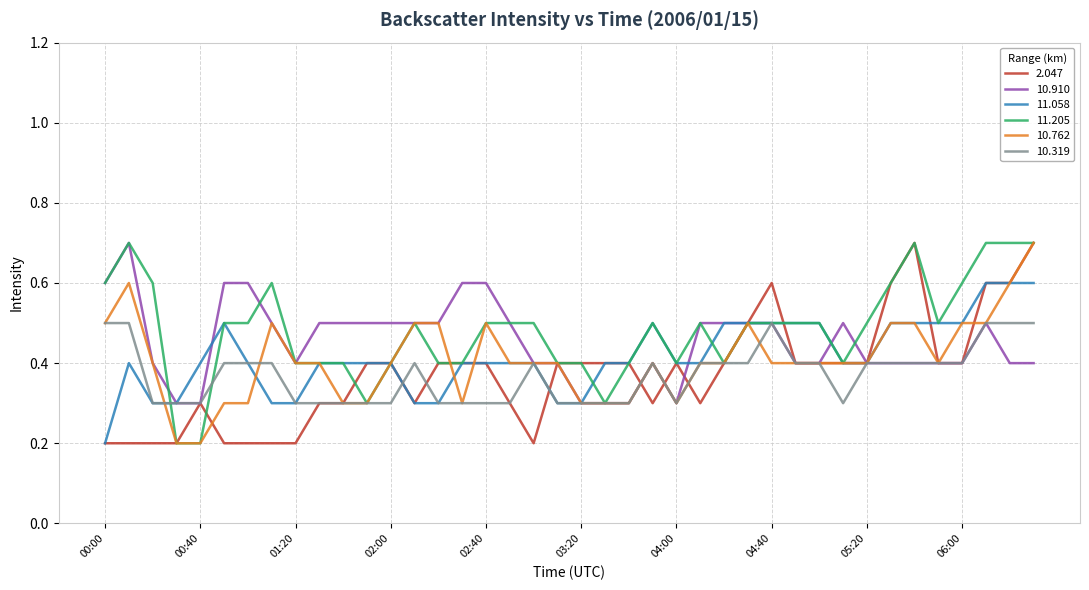

What is the minimum value for 10.319?

0.3